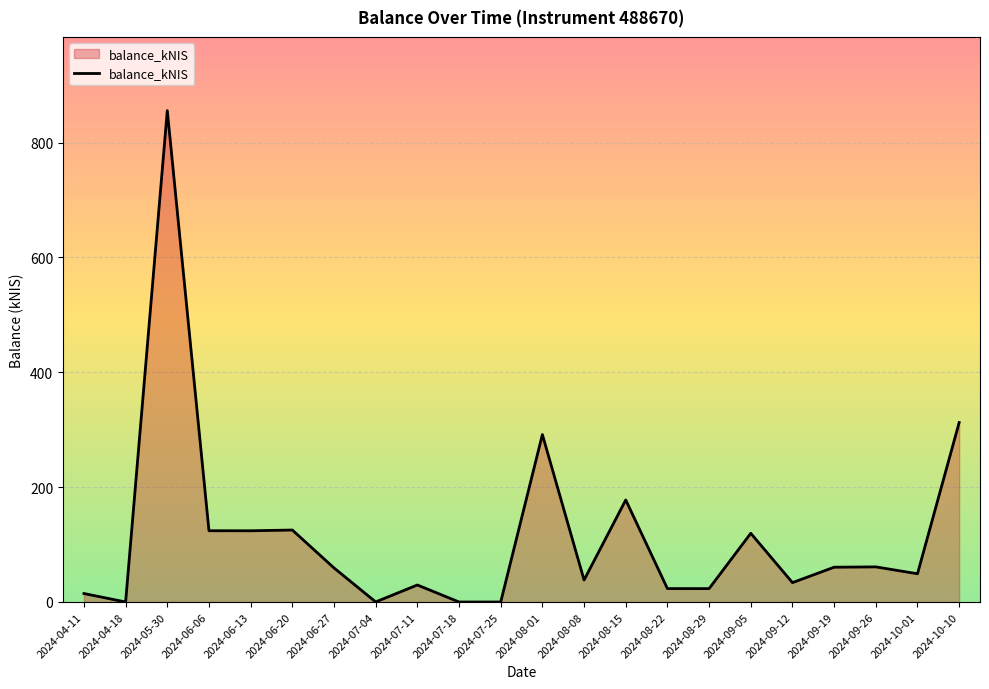

Which category has the highest value across all series?

2024-05-30